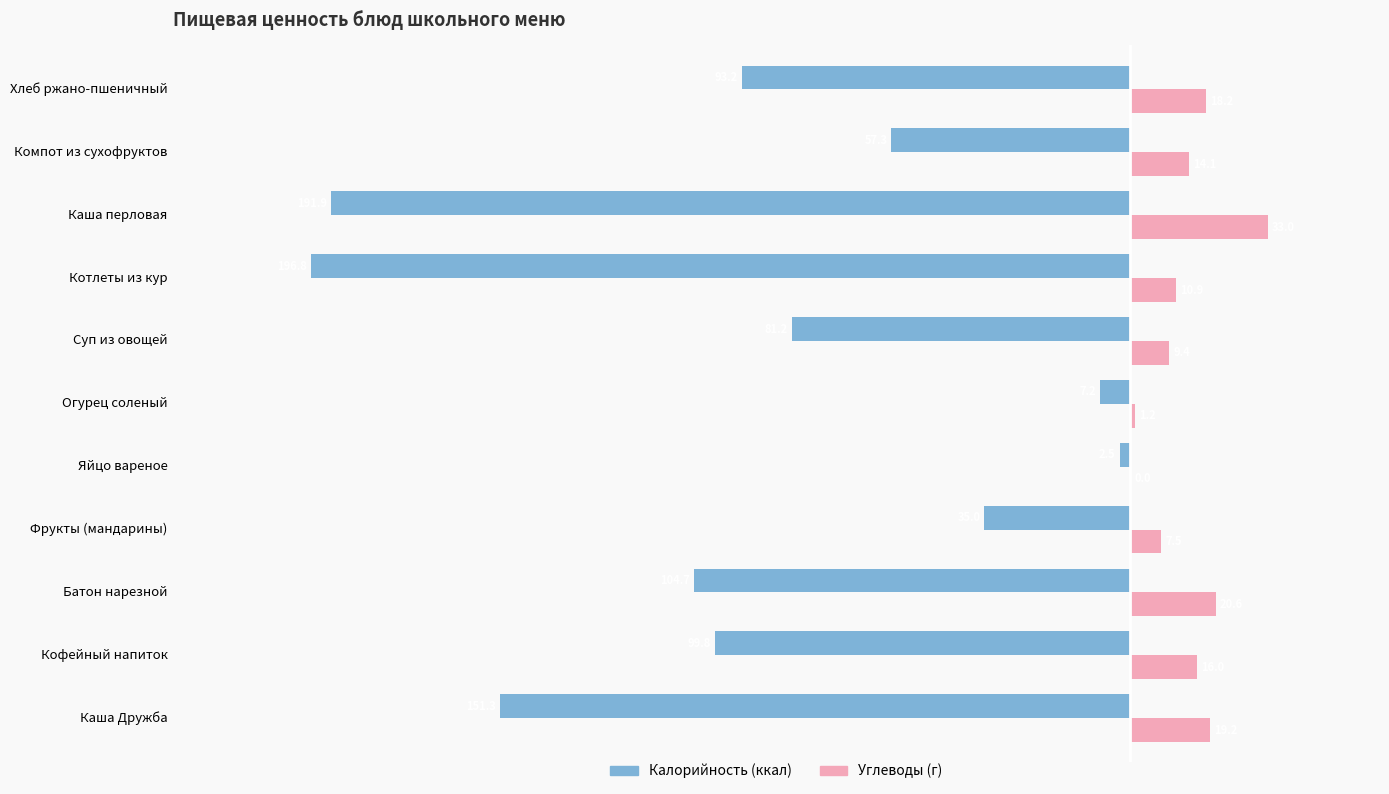

At which category is the sum across all series the highest?

Яйцо вареное